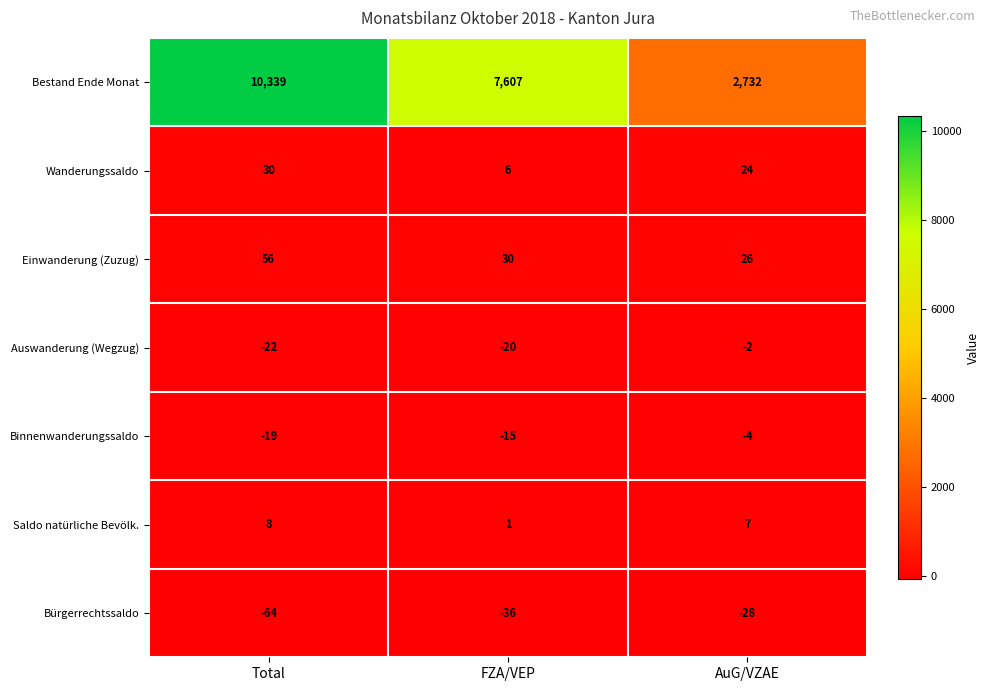

At which label is Einwanderung (Zuzug) closest to 41?

FZA/VEP